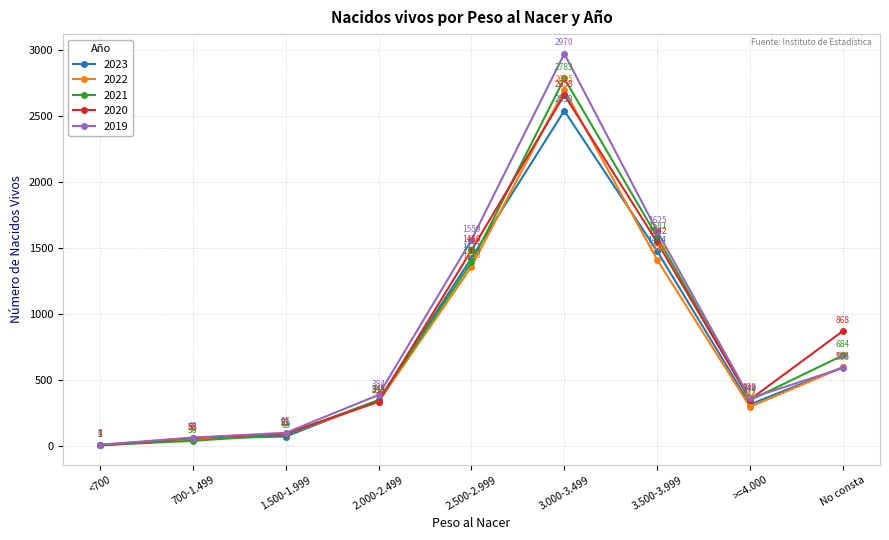

True or false: 2021 has a value of 2047 at 2.500-2.999.

False